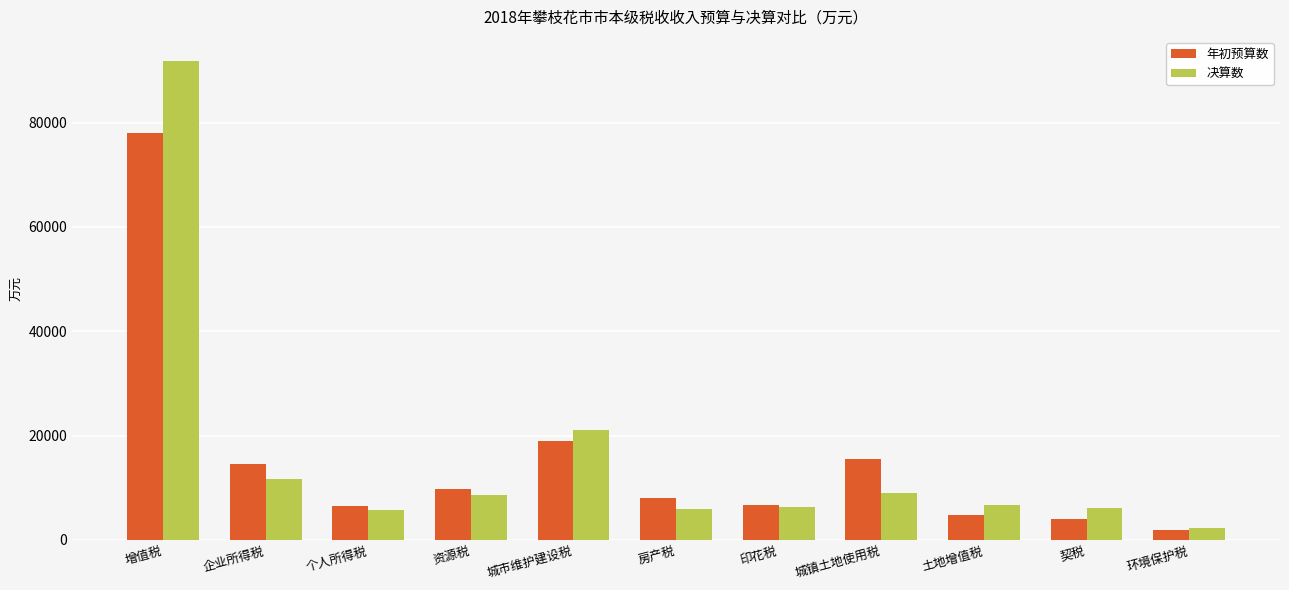

What is the total value across all series at 印花税?

12931